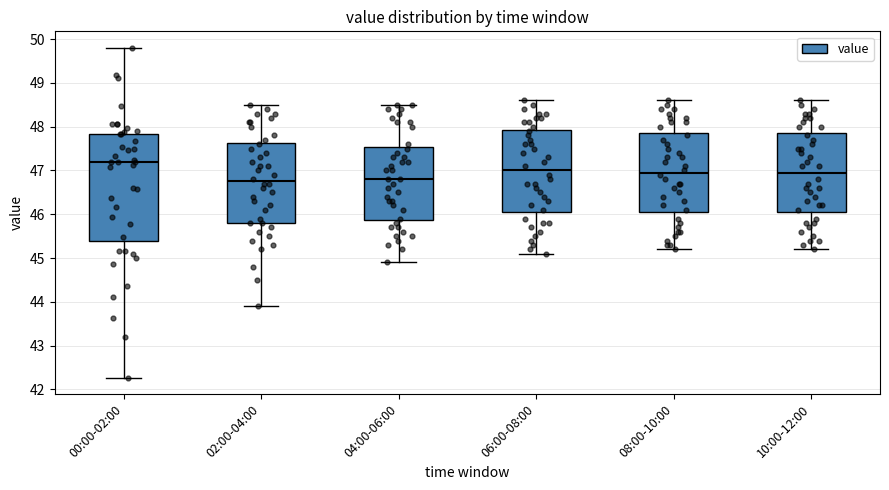

Reading left to right, transcribe this box plot: for each box, give where its median line is, the range the box spans, and where its two whiskers end, as read against the y-axis. The values are not printed on the chart, so give them approximately, as read against the axis.

00:00-02:00: median 47.2, box 45.4 to 47.8, whiskers 42.3 to 49.8
02:00-04:00: median 46.8, box 45.8 to 47.6, whiskers 43.9 to 48.5
04:00-06:00: median 46.8, box 45.9 to 47.5, whiskers 44.9 to 48.5
06:00-08:00: median 47.0, box 46.1 to 47.9, whiskers 45.1 to 48.6
08:00-10:00: median 47.0, box 46.1 to 47.9, whiskers 45.2 to 48.6
10:00-12:00: median 47.0, box 46.1 to 47.9, whiskers 45.2 to 48.6